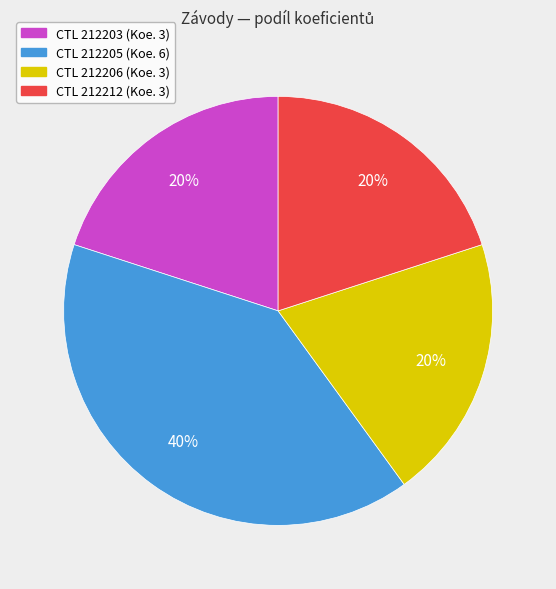

To the nearest percent, what is the average slice percentage?

25%